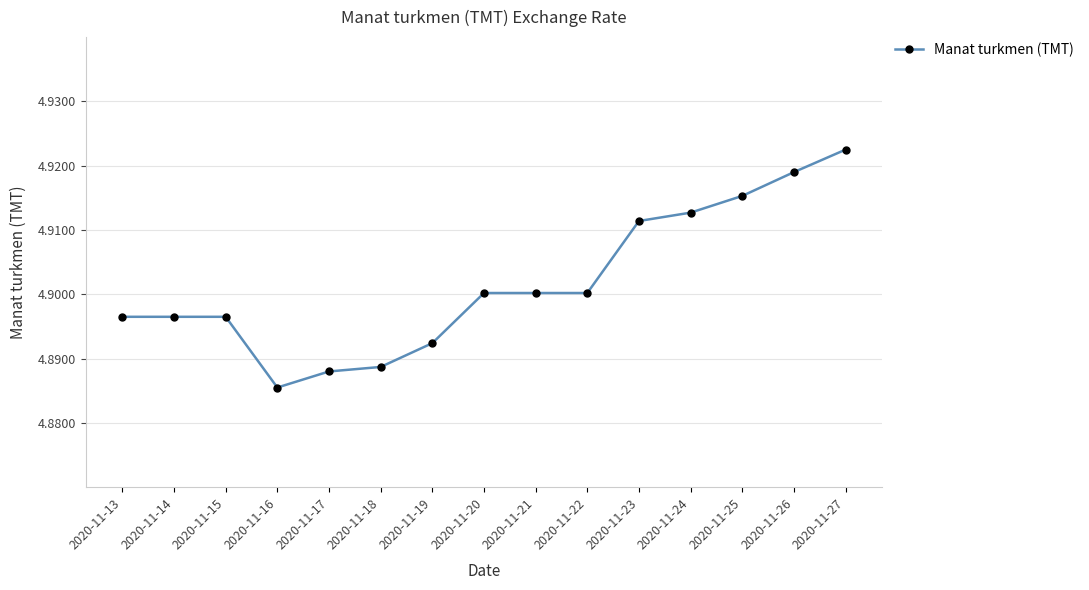

Which has a higher value, 2020-11-25 or 2020-11-19?

2020-11-25